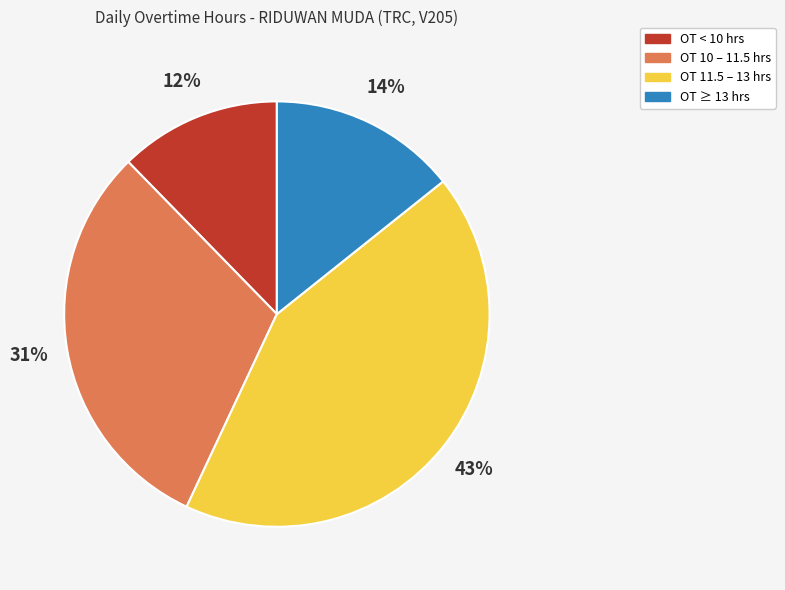

To the nearest percent, what is the average slice percentage?

25%